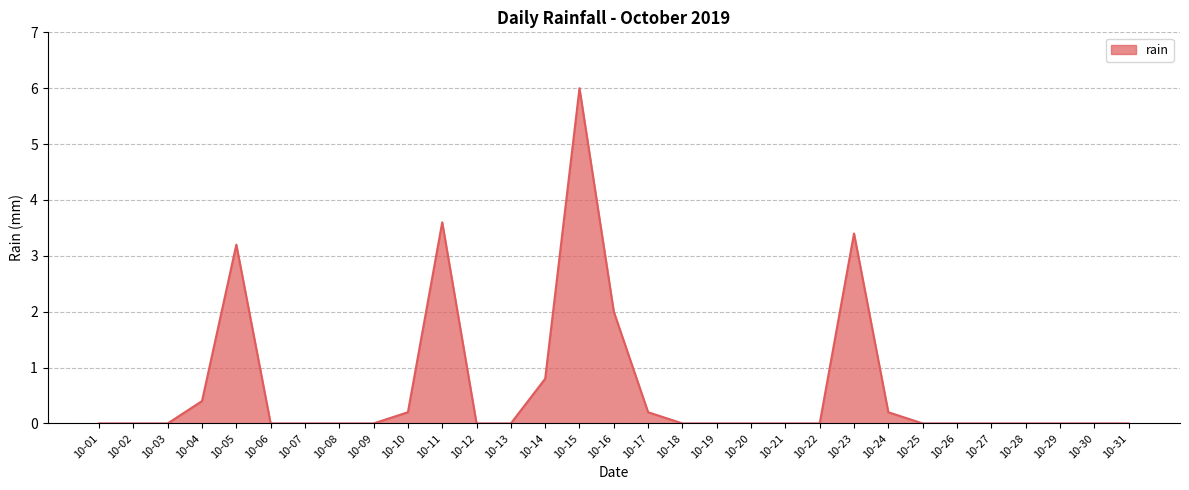

Which has a higher value, 10-24 or 10-13?

10-24